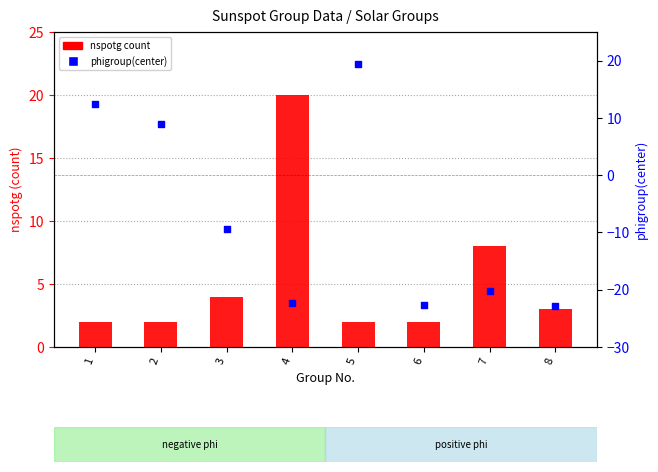

Which series has the largest total across all categories?

nspotg (count)